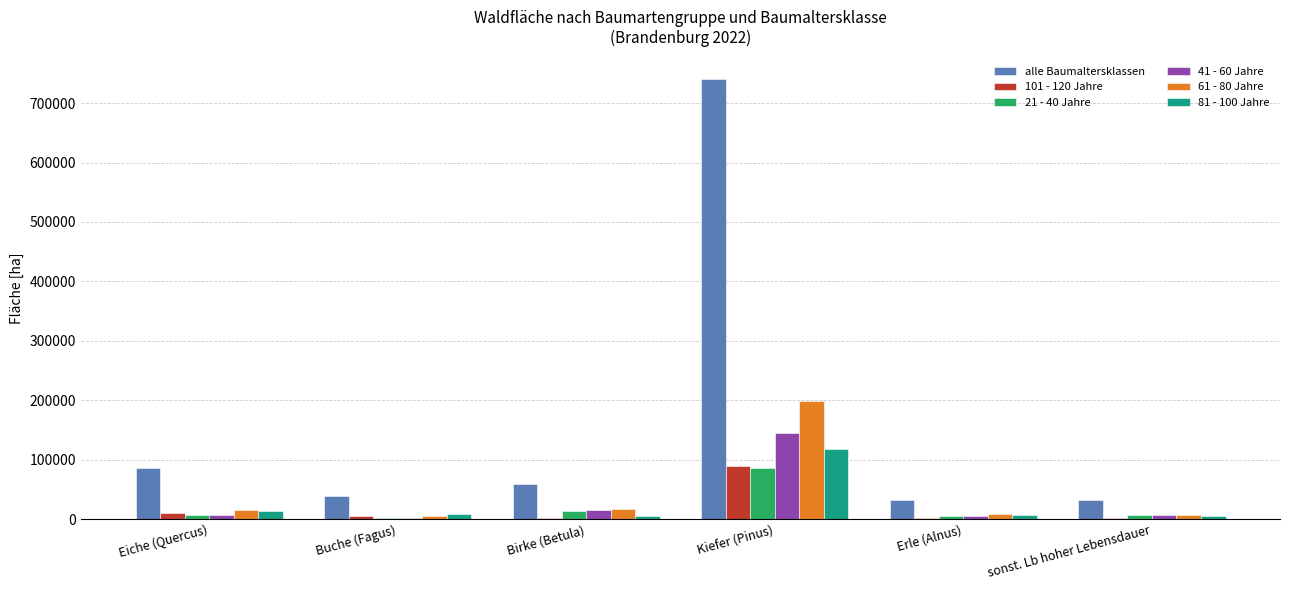

What is the highest value of the alle Baumaltersklassen series?

740927.7